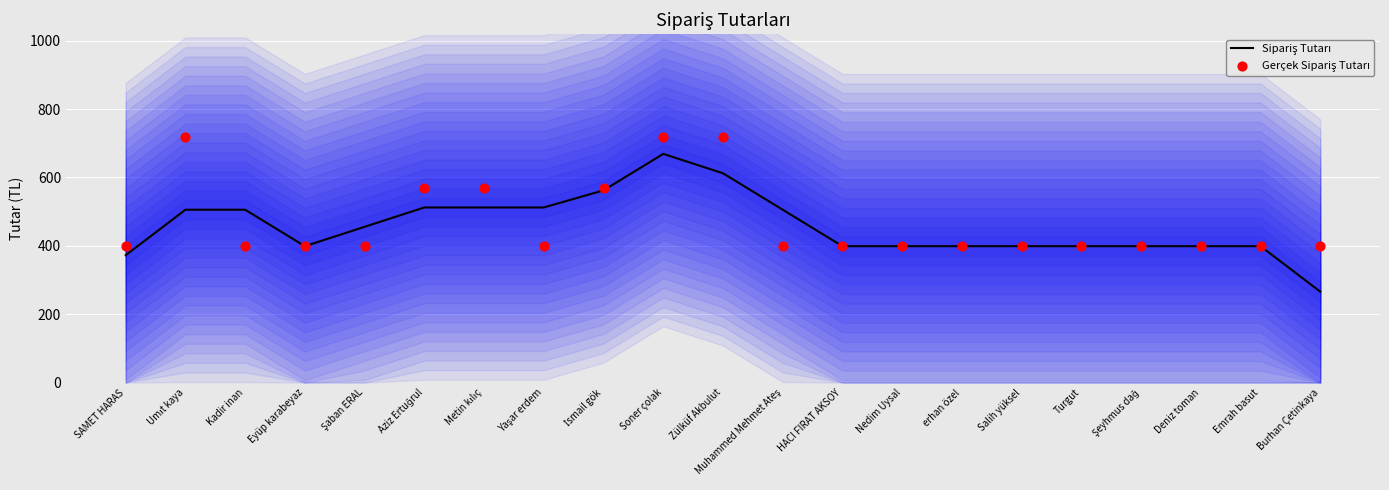

Is the value of Sipariş Tutarı at Kadir inan greater than the value of Gerçek Sipariş Tutarı at Şaban ERAL?

Yes